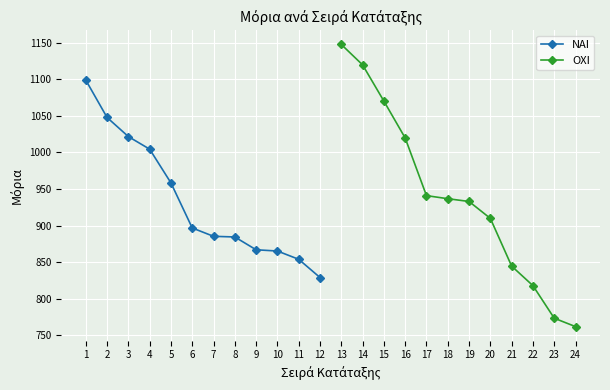

Which category has the lowest value in the ΝΑΙ series?

12